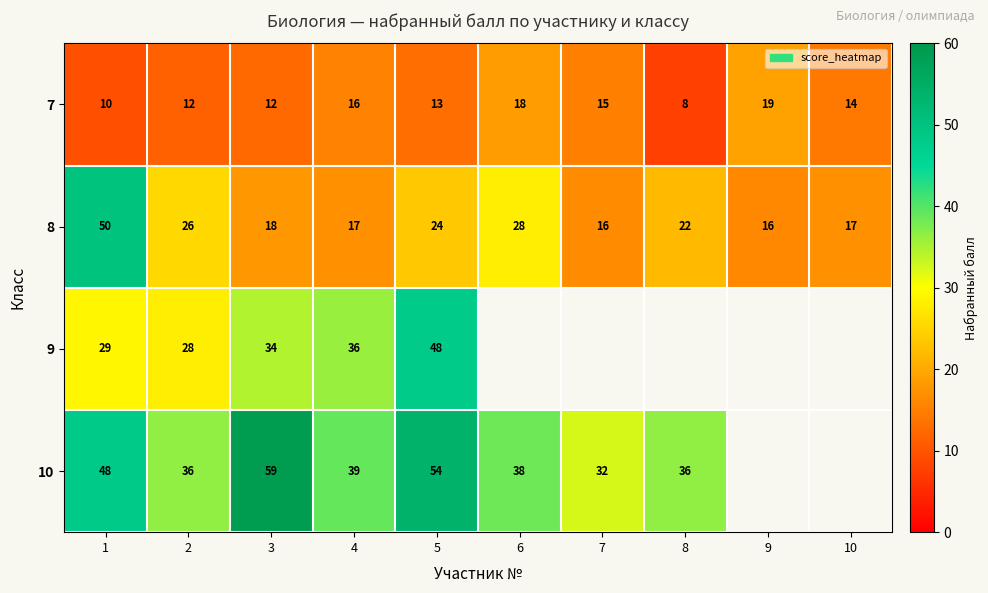

True or false: 10 has a value of 59.0 at 3.

True